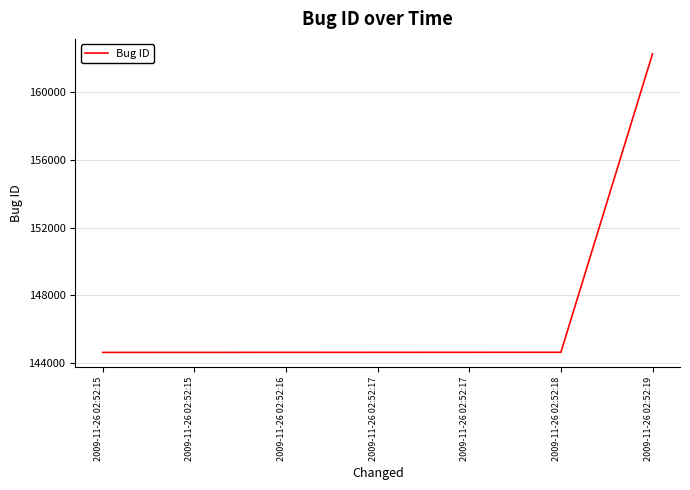

The value at 2009-11-26 02:52:16 is 144629. True or false?

True